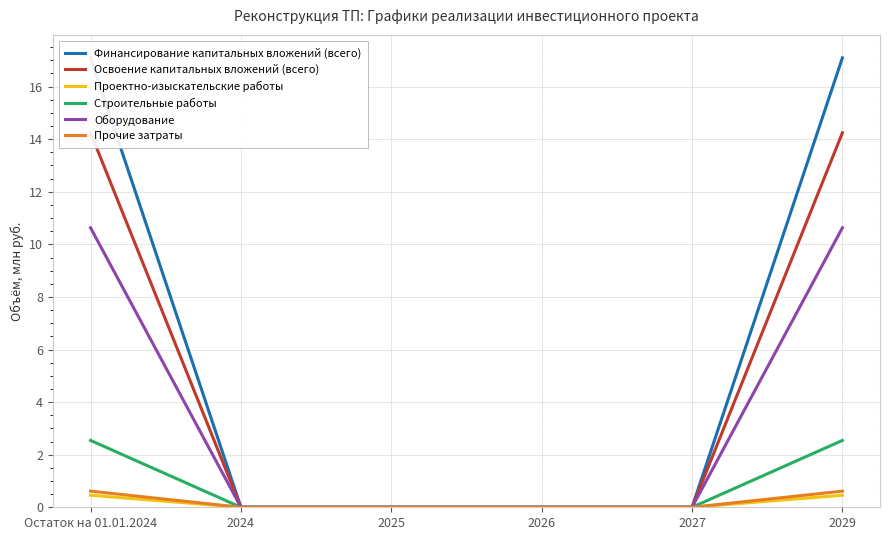

Reading left to right, transcribe all the data shown in this chart.

Финансирование капитальных вложений (всего): Остаток на 01.01.2024=17.1	2024=0.0	2025=0.0	2026=0.0	2027=0.0	2029=17.1
Освоение капитальных вложений (всего): Остаток на 01.01.2024=14.2	2024=0.0	2025=0.0	2026=0.0	2027=0.0	2029=14.2
Проектно-изыскательские работы: Остаток на 01.01.2024=0.5	2024=0.0	2025=0.0	2026=0.0	2027=0.0	2029=0.5
Строительные работы: Остаток на 01.01.2024=2.5	2024=0.0	2025=0.0	2026=0.0	2027=0.0	2029=2.5
Оборудование: Остаток на 01.01.2024=10.6	2024=0.0	2025=0.0	2026=0.0	2027=0.0	2029=10.6
Прочие затраты: Остаток на 01.01.2024=0.6	2024=0.0	2025=0.0	2026=0.0	2027=0.0	2029=0.6